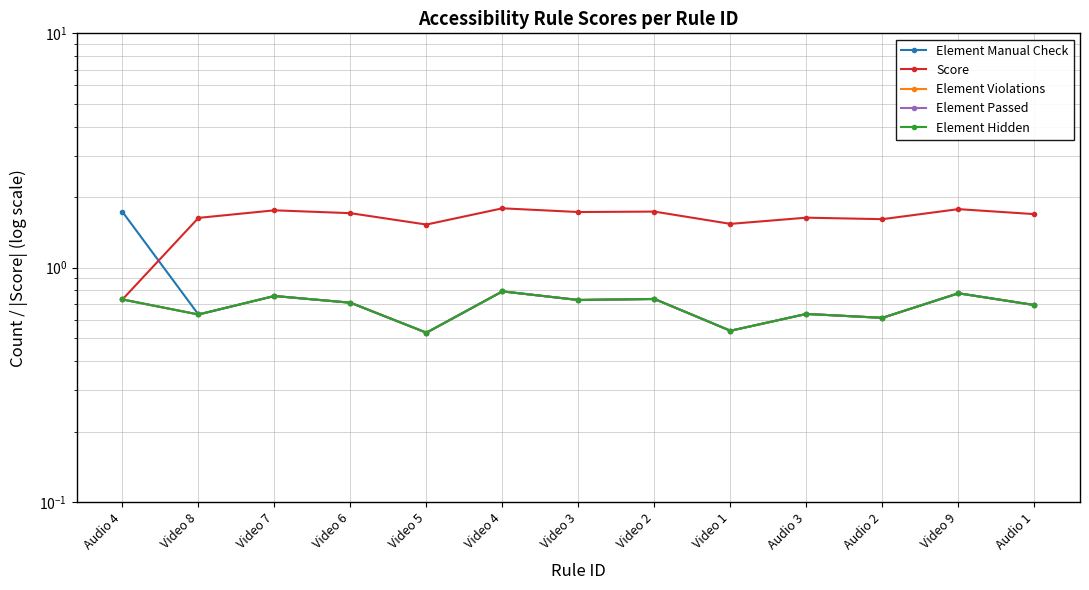

Count the number of categories in the chart.

13